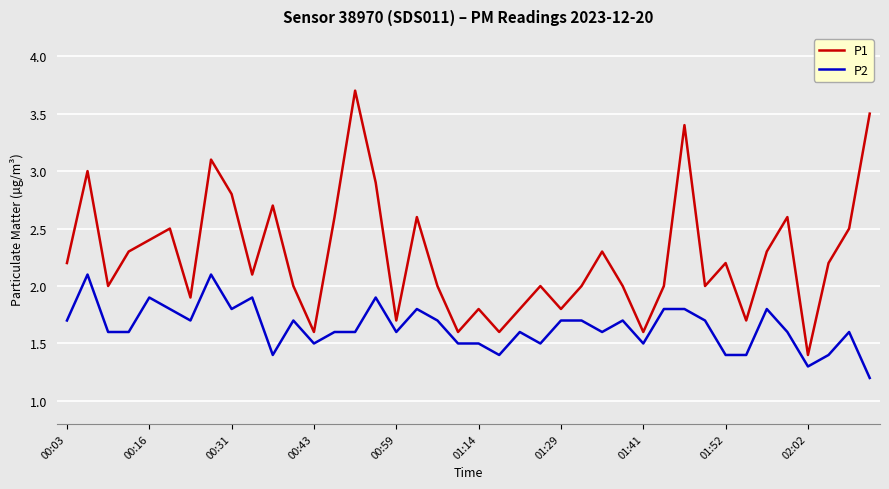

Which series has the largest range (max minus min)?

P1